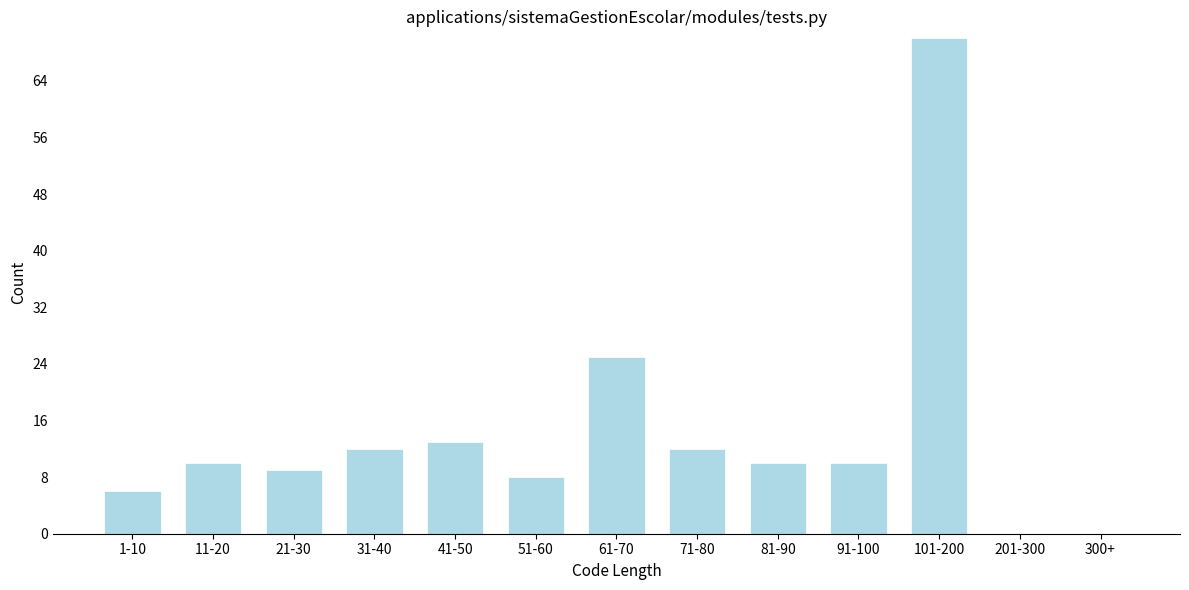

Reading left to right, what are all the values shown in this chart?

1-10=6	11-20=10	21-30=9	31-40=12	41-50=13	51-60=8	61-70=25	71-80=12	81-90=10	91-100=10	101-200=70	201-300=0	300+=0